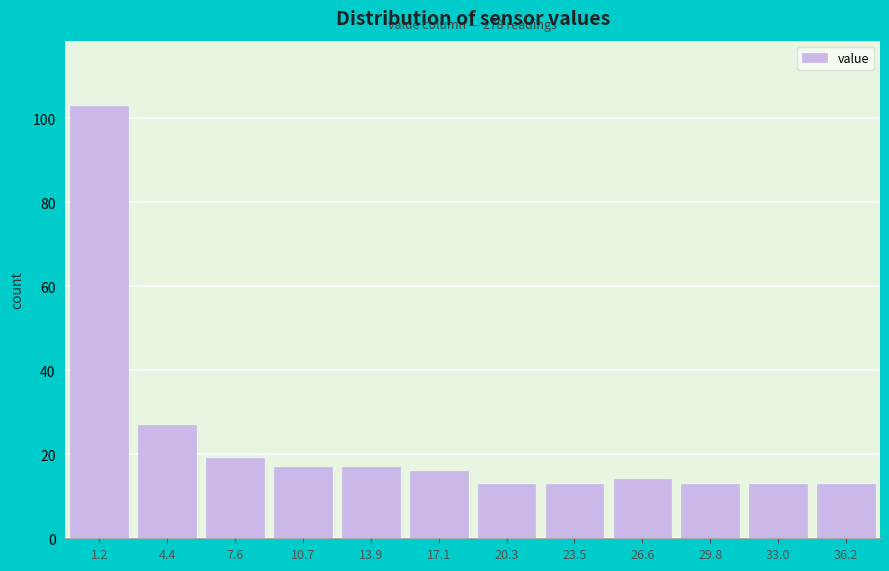

Reading left to right, list all the values displayed in this chart.

1.2=103	4.4=27	7.6=19	10.7=17	13.9=17	17.1=16	20.3=13	23.5=13	26.6=14	29.8=13	33.0=13	36.2=13